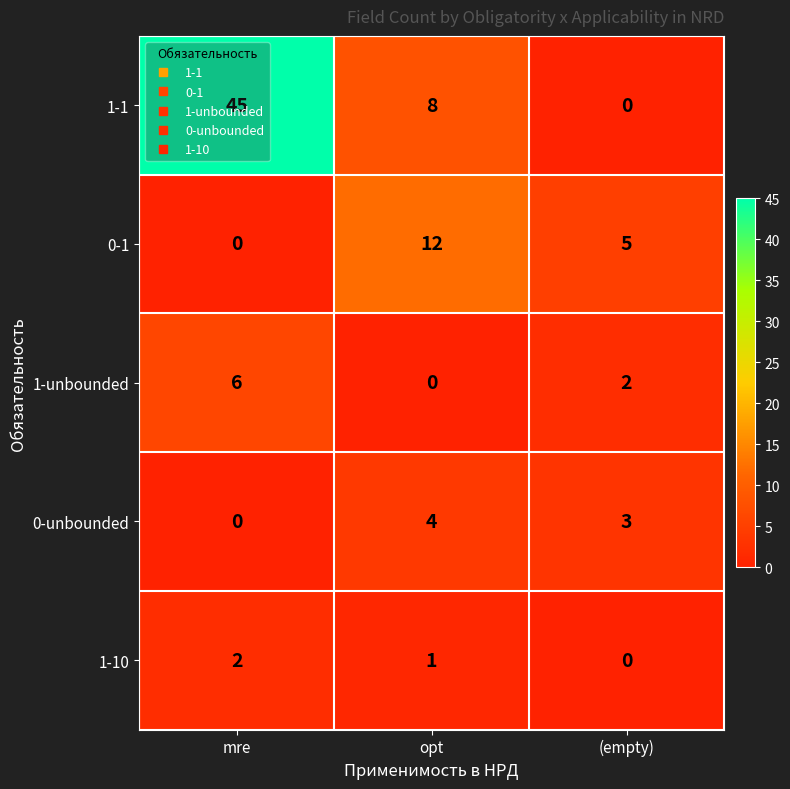

List the series in order of their peak value, lowest first.

1-10, 0-unbounded, 1-unbounded, 0-1, 1-1